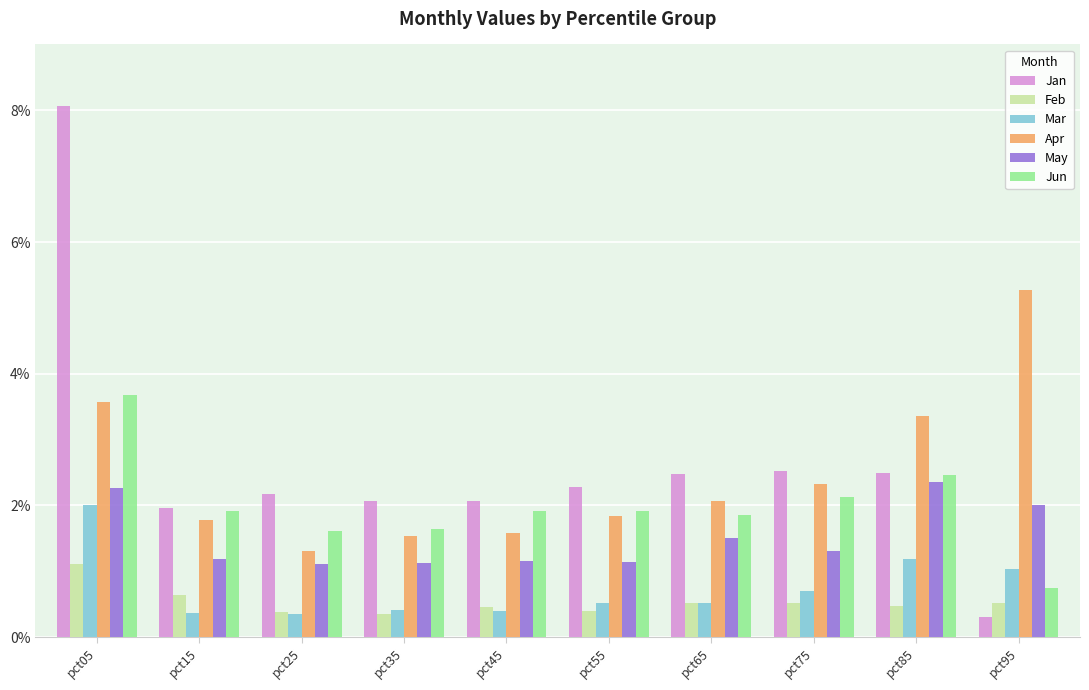

What is the difference between the highest and lowest values at pct65?

2.0